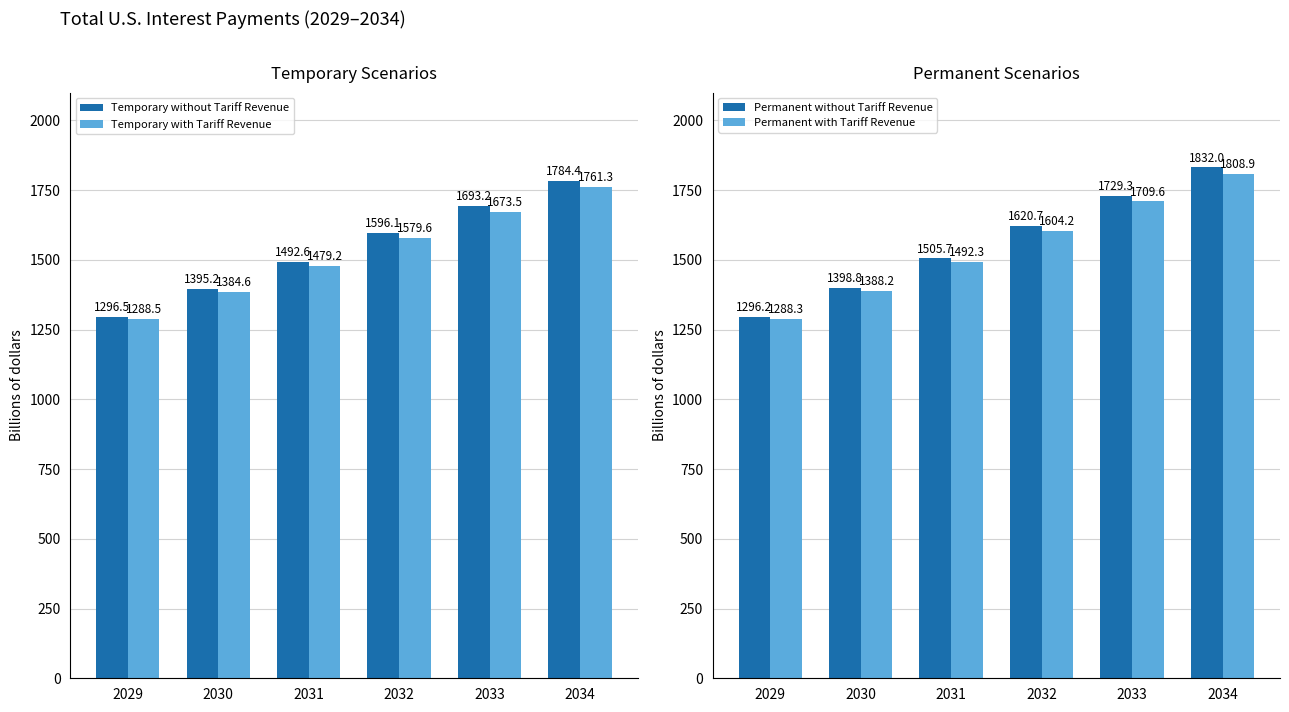

At 2031, list the series in order from largest to smallest.

Permanent without Tariff Revenue, Temporary without Tariff Revenue, Permanent with Tariff Revenue, Temporary with Tariff Revenue